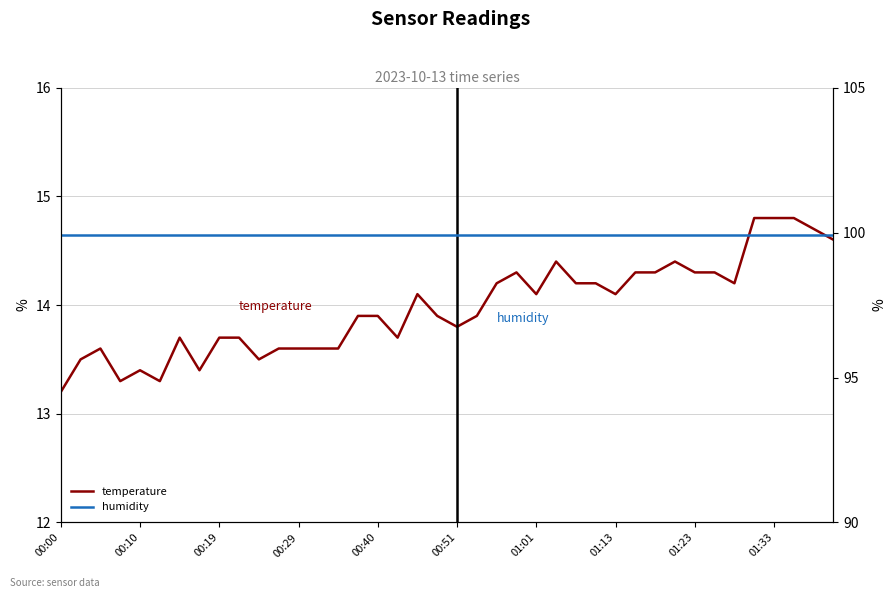

True or false: temperature has a value of 7.9 at 00:10.

False